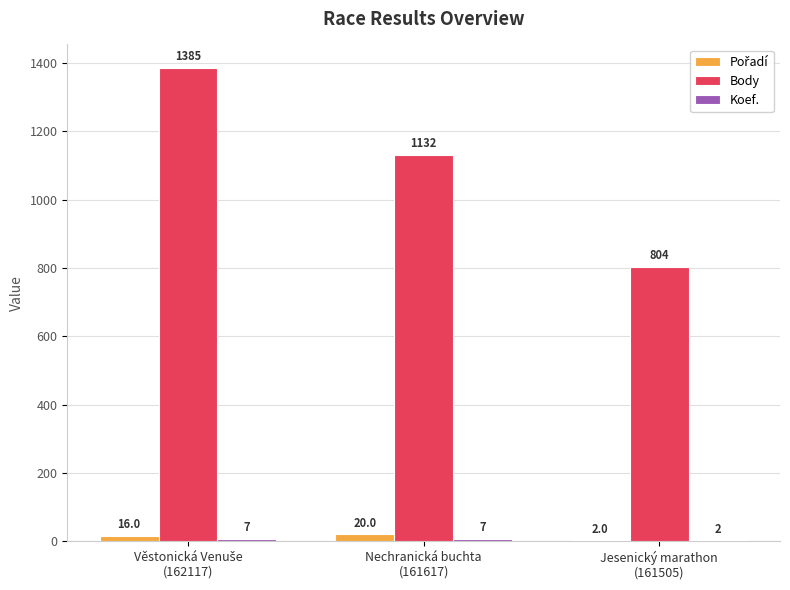

How many series are shown in this chart?

3